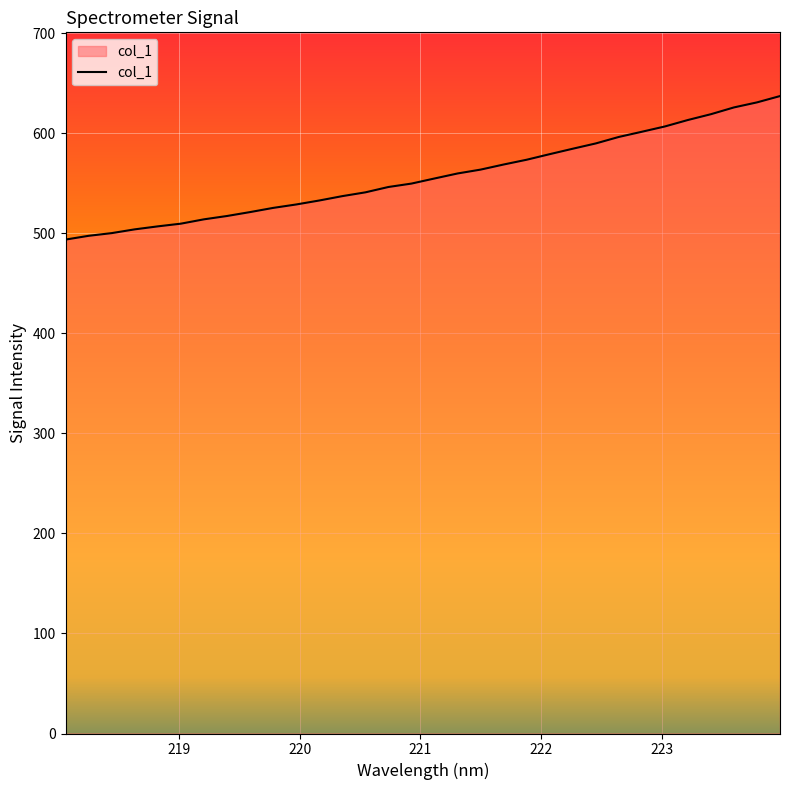

What is the difference between the maximum and minimum values?

143.5